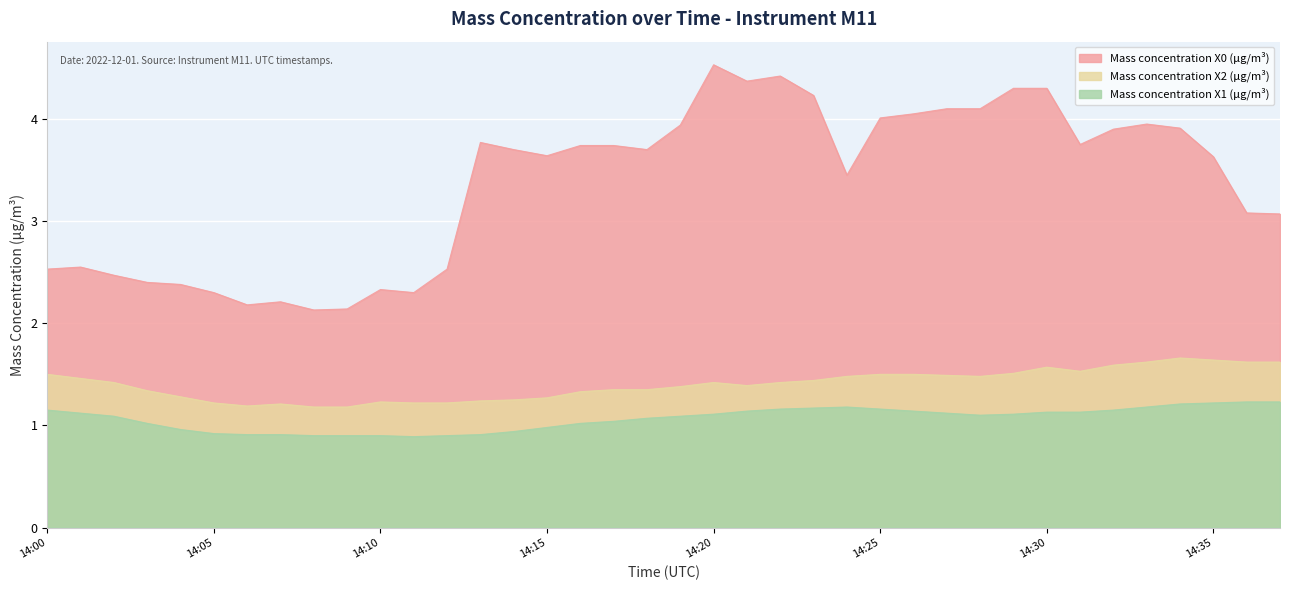

What is the value of the Mass concentration X2 (μg/m³) point at the 14th from the left?

1.2